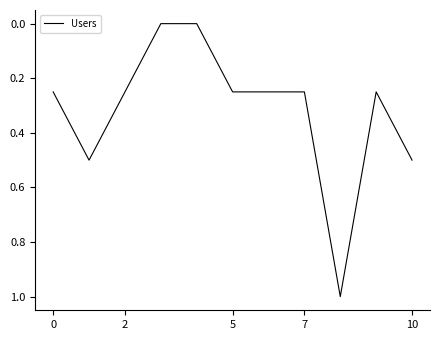

What is the sum of all values?

3.5